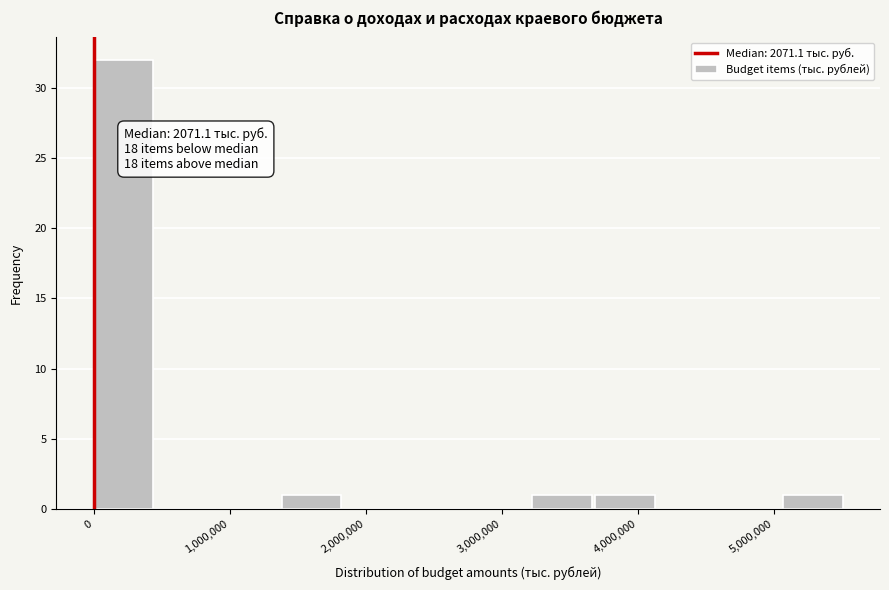

Over which range of the x-axis is the bar tallest?

0 to 500000